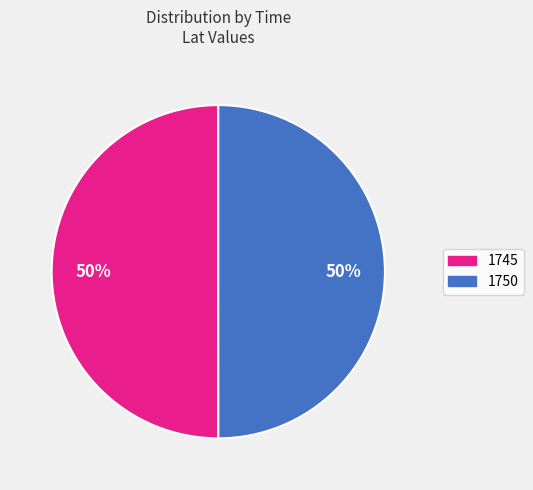

Combined, do 1745 and 1750 account for over 50%?

Yes